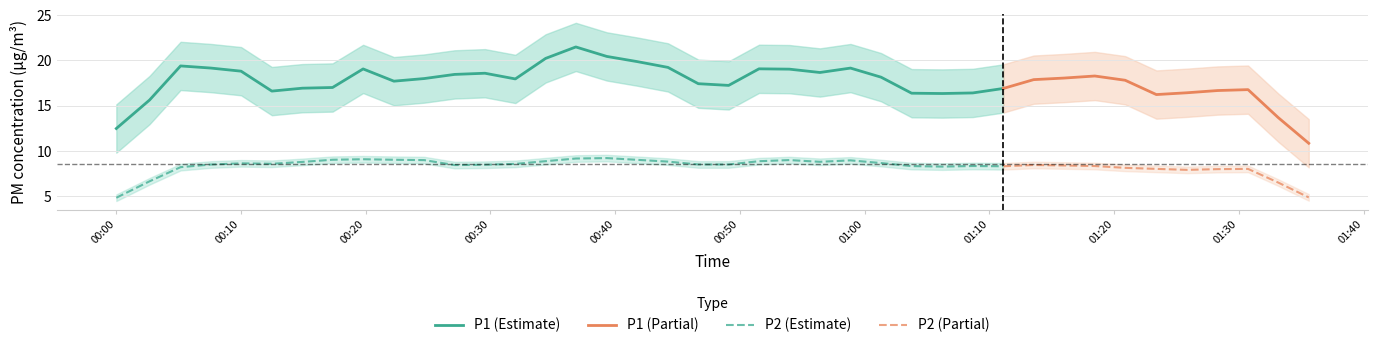

What is the total value across all series at 8?

27.5